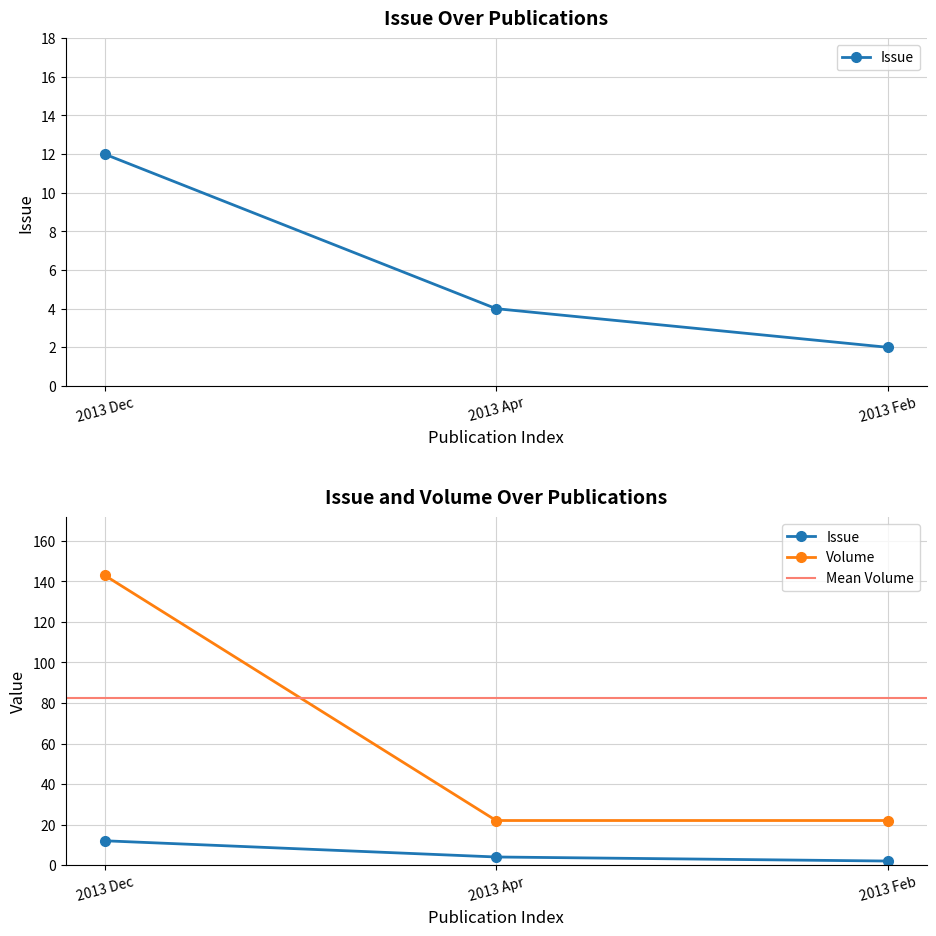

Which category has the highest value across all series?

2013 Dec